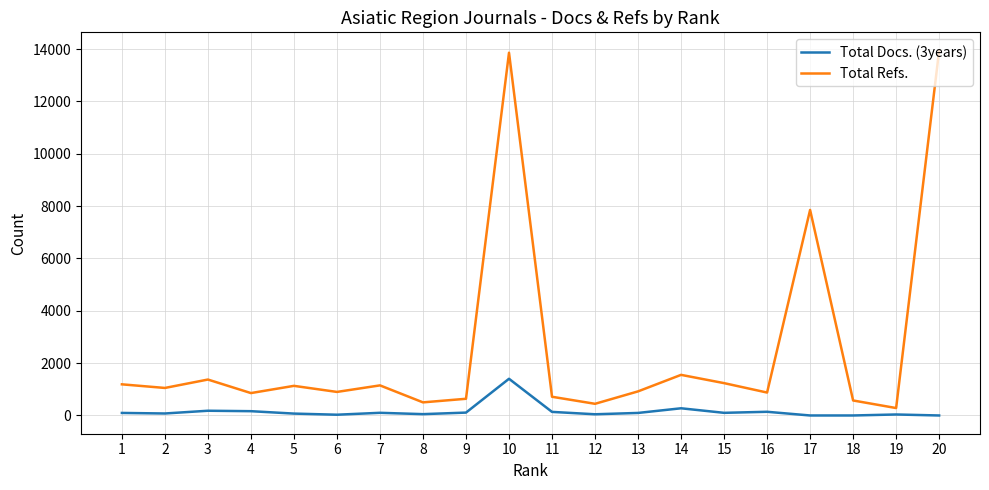

What are all the series names shown in the legend?

Total Docs. (3years), Total Refs.